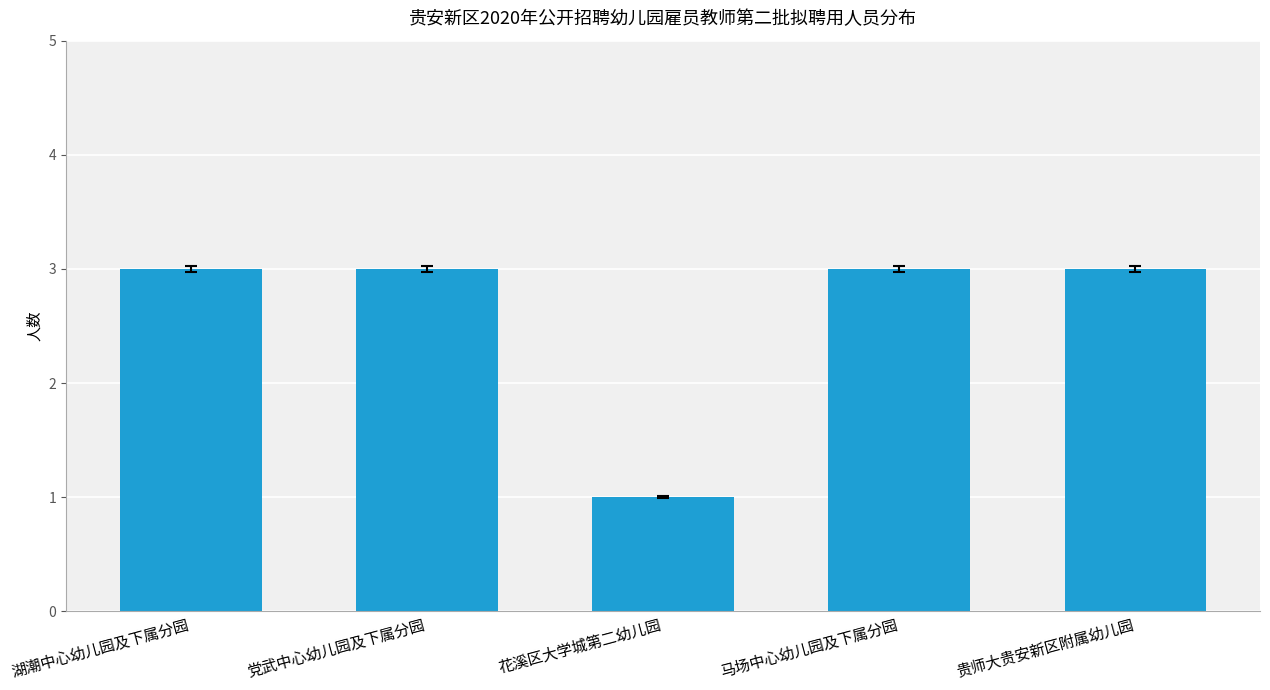

What is the greatest value displayed?

3